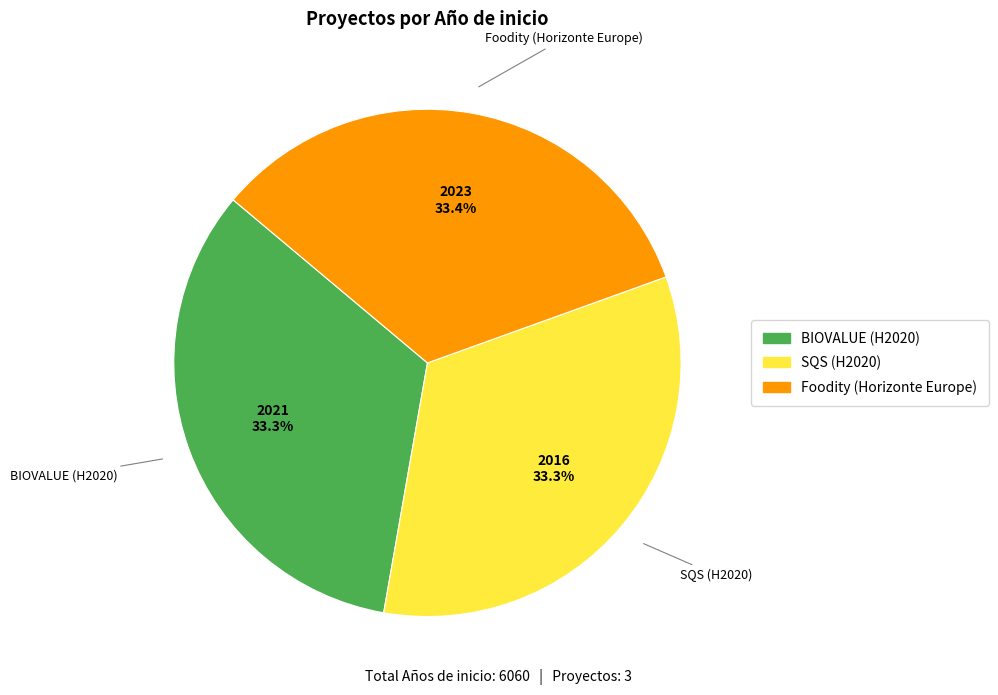

Does any single category account for the majority?

No